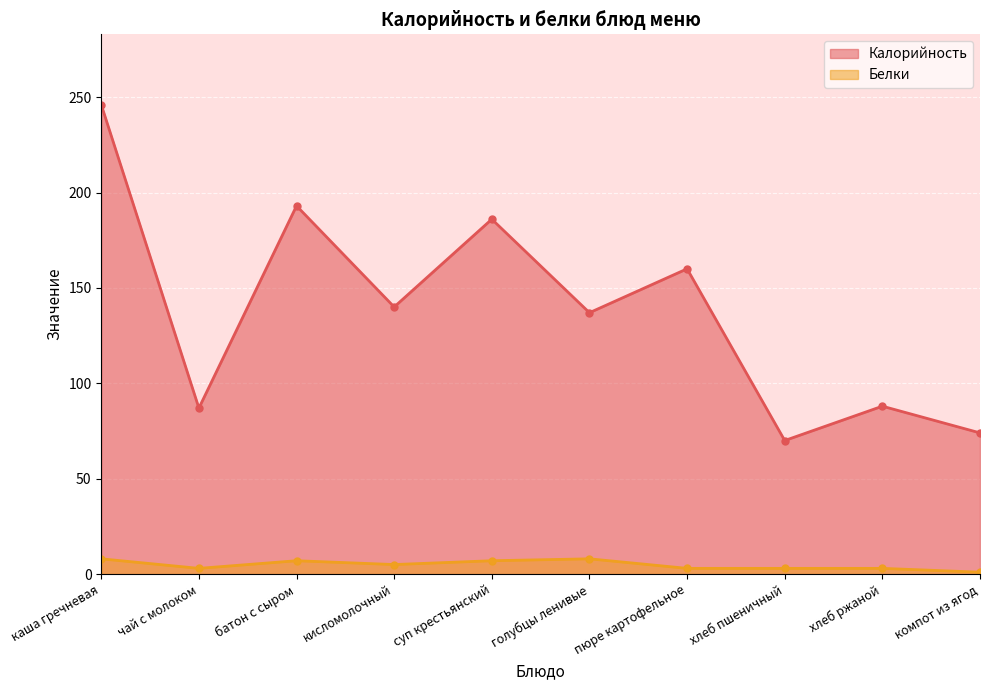

Read the Белки value at хлеб пшеничный.

3